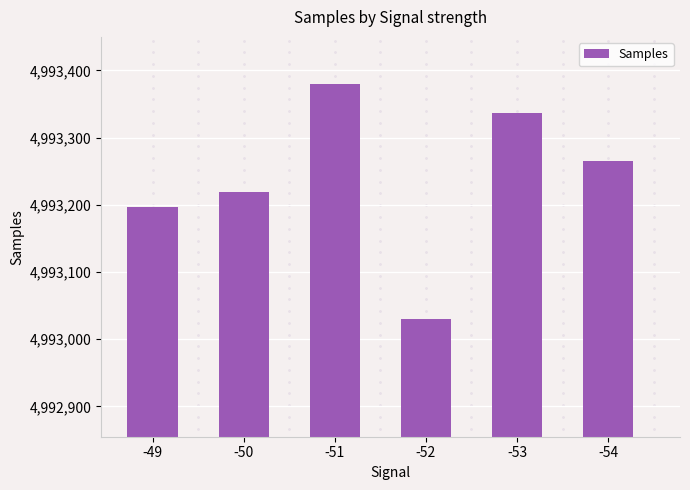

How many data points are less than 4993266?

3